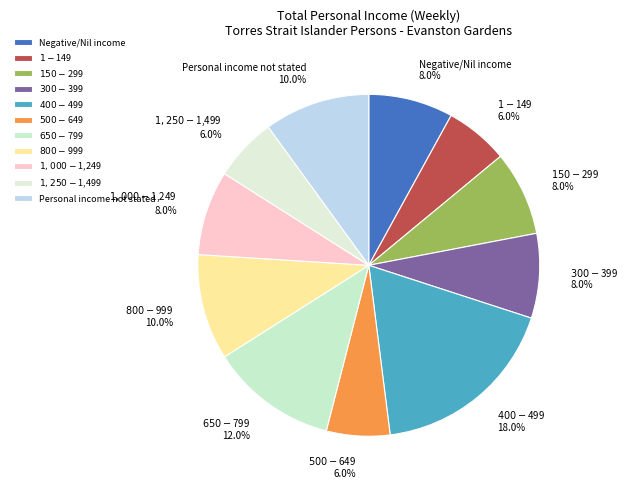

Does any single category account for the majority?

No